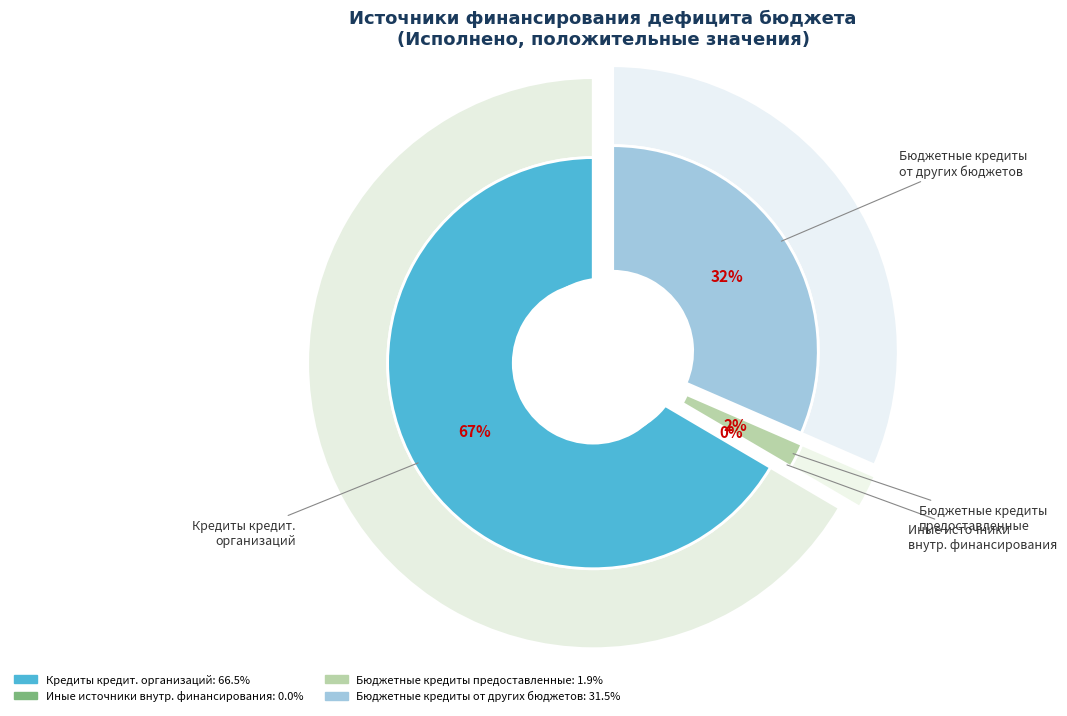

Count the number of slices in the pie.

4